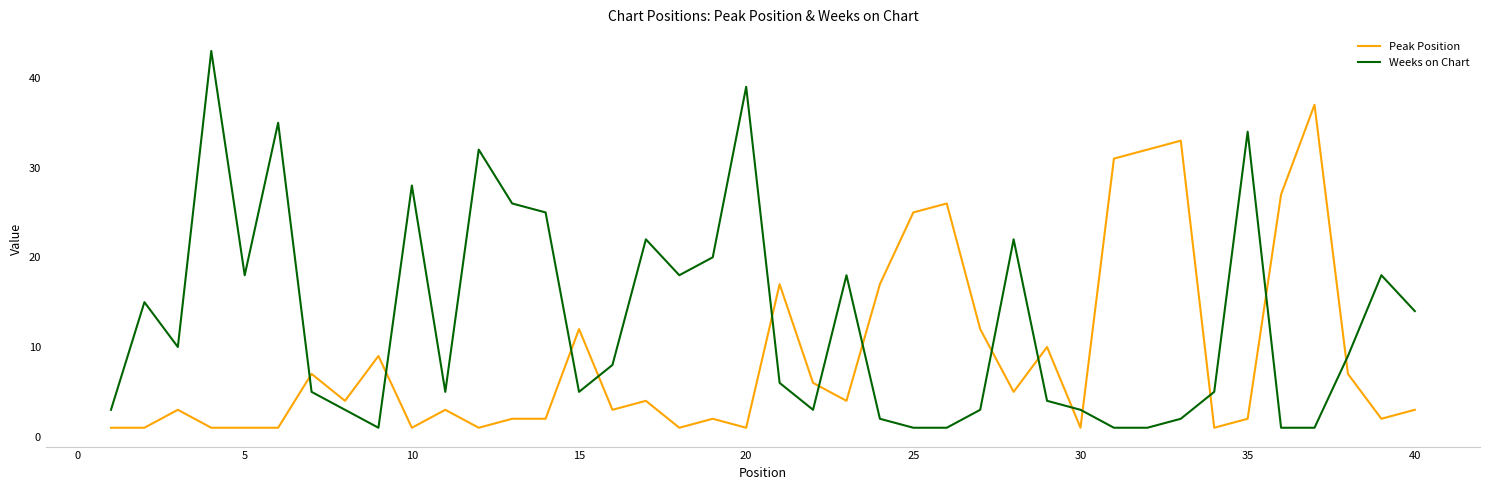

Which series has the largest total across all categories?

Weeks on Chart